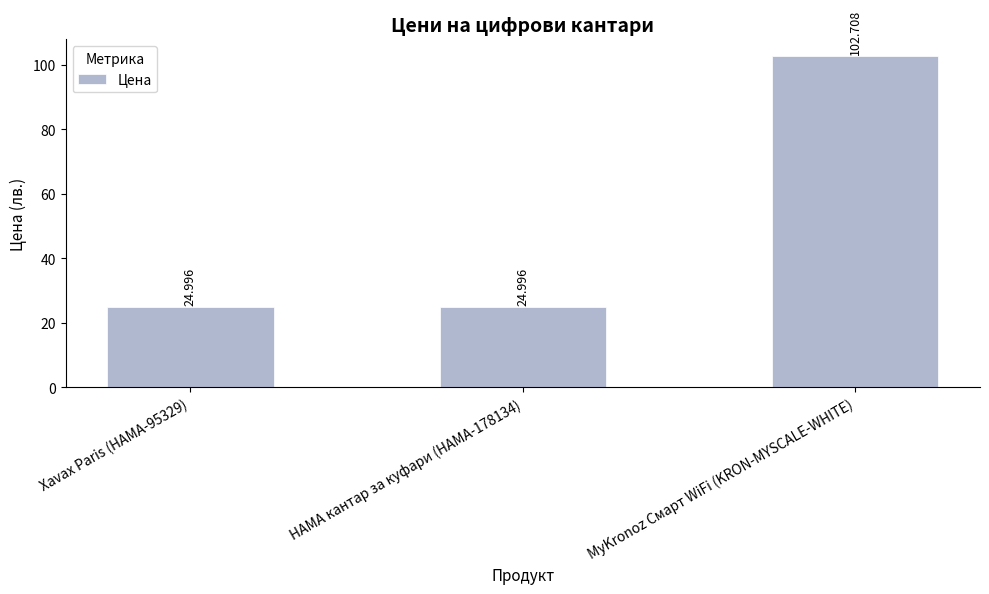

The chart shows a value of 25.0 at Xavax Paris (HAMA-95329). True or false?

True